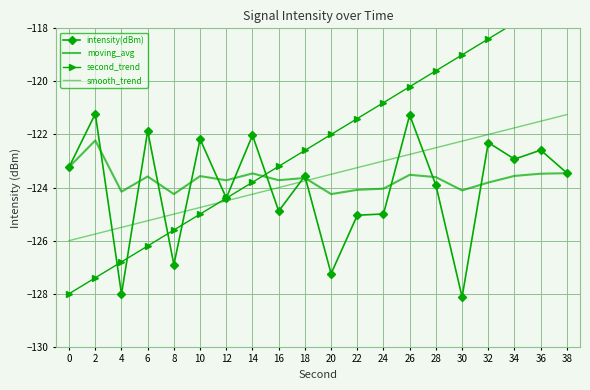

What is the spread (max minus min) of values at 30?

9.1